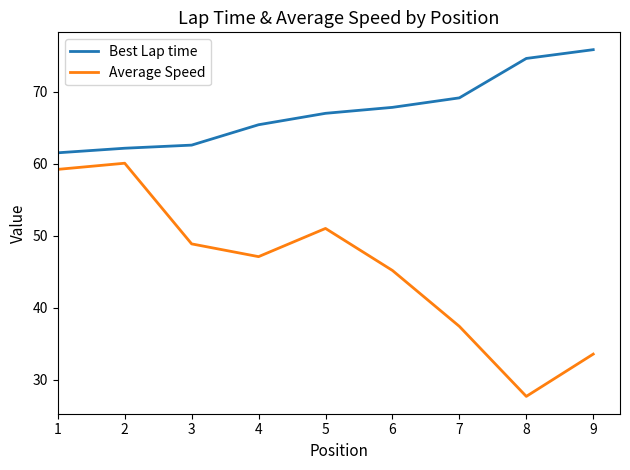

Where is the first local minimum for Average Speed?

4